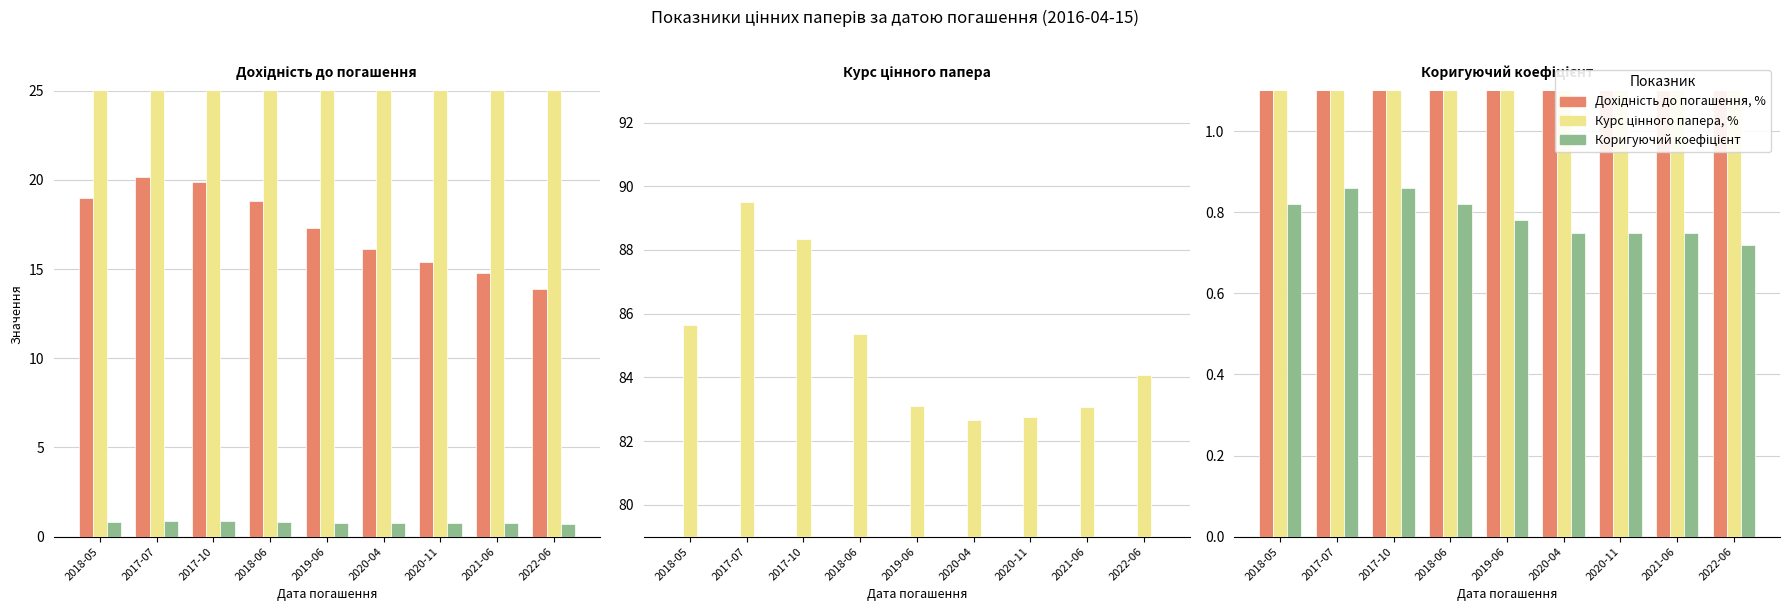

Is it true that Курс цінного папера без урахування накопиченого купонного доходу, % equals 82.7 at 2020-04?

True